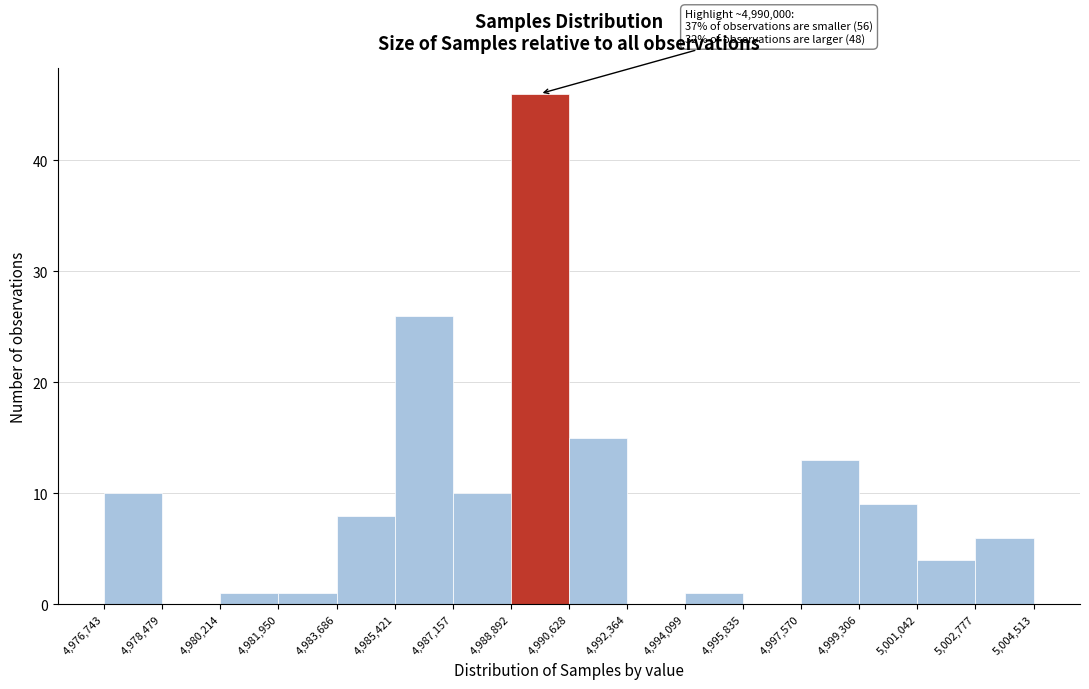

Over which range of the x-axis is the bar tallest?

4,988,892 to 4,990,628